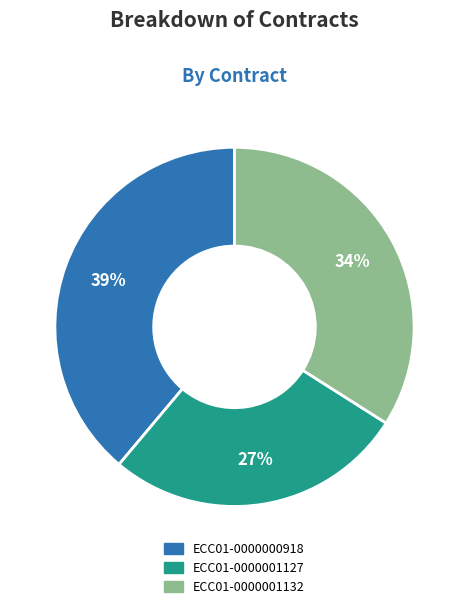

Combined, do ECC01-0000001127 and ECC01-0000001132 account for over 50%?

Yes